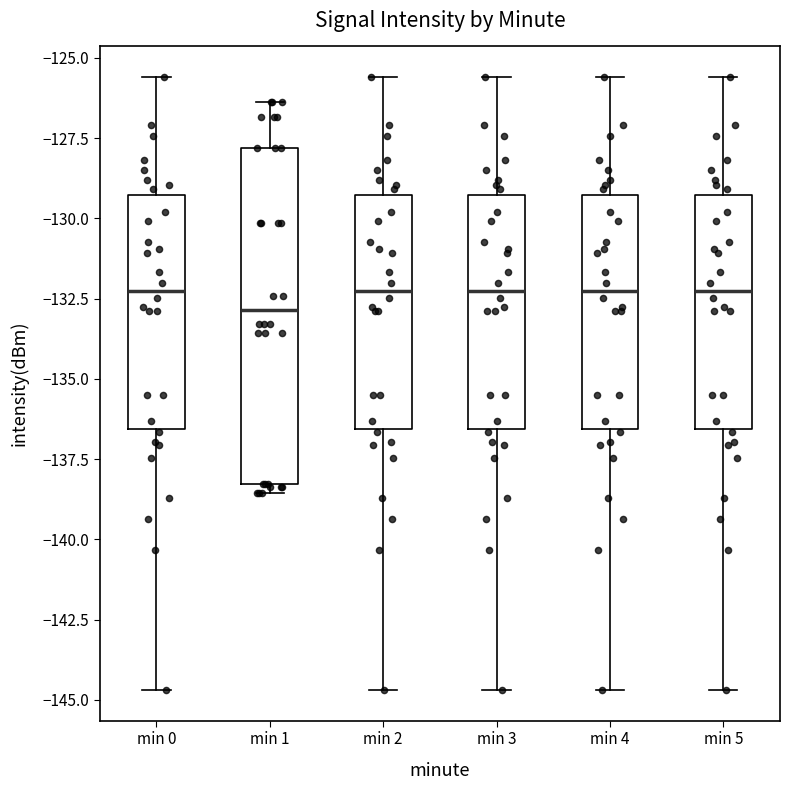

Comparing the boxes themselves (not the whiskers), which one is the tallest?

min 1